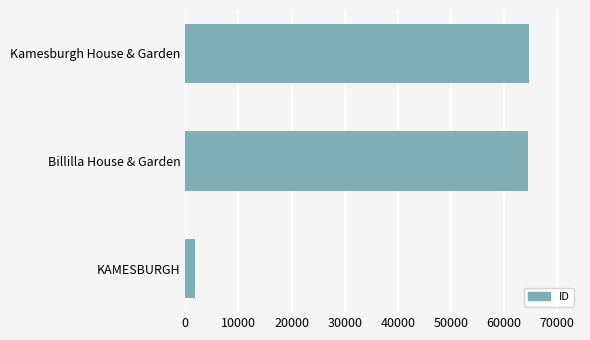

Is it true that the value at Kamesburgh House & Garden is 105698?

False